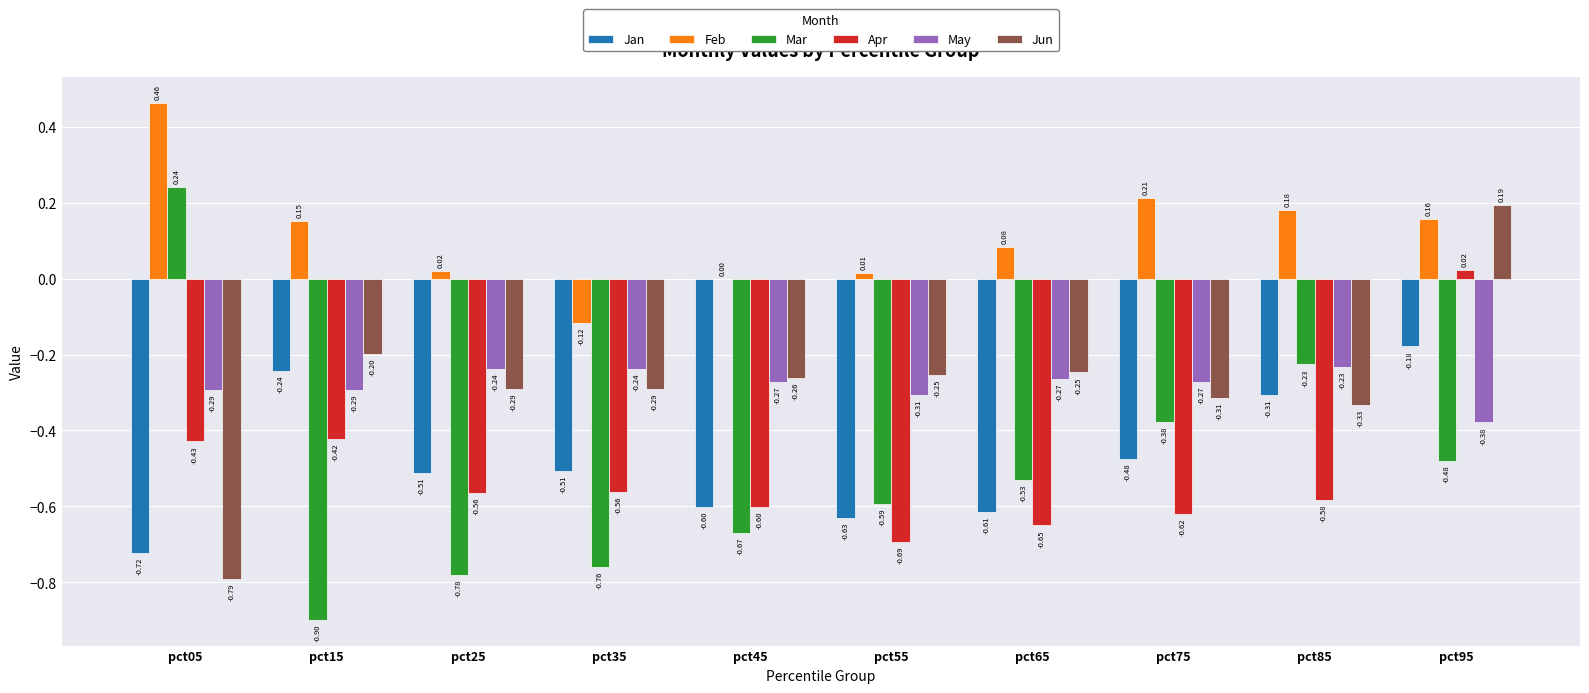

What is the total value across all series at pct25?

-2.4